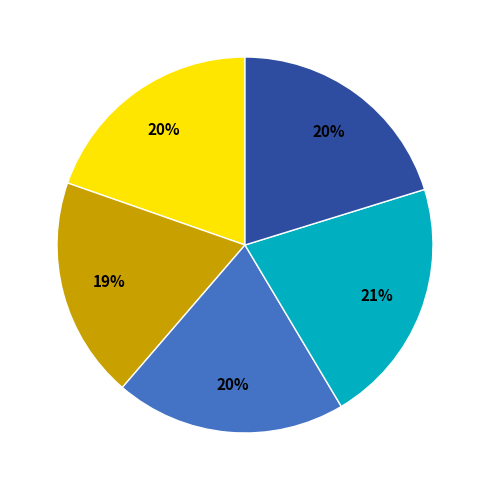

Is there a majority slice in this chart?

No